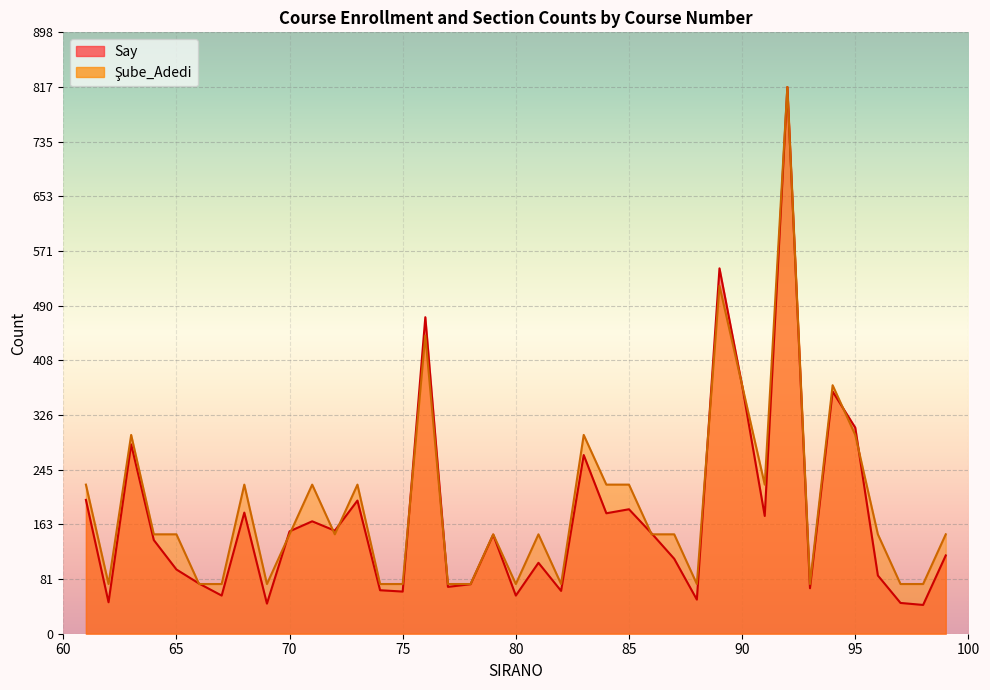

Does the chart display data point markers on the line(s)?

No